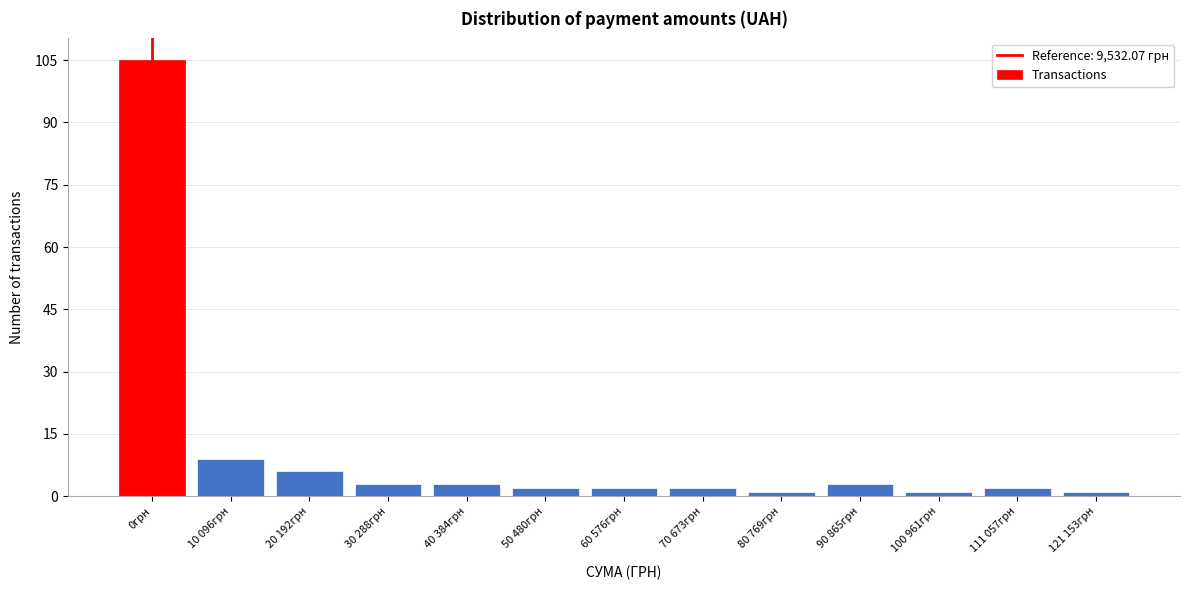

Reading right to left, list all the values displayed in this chart.

1	2	1	3	1	2	2	2	3	3	6	9	105